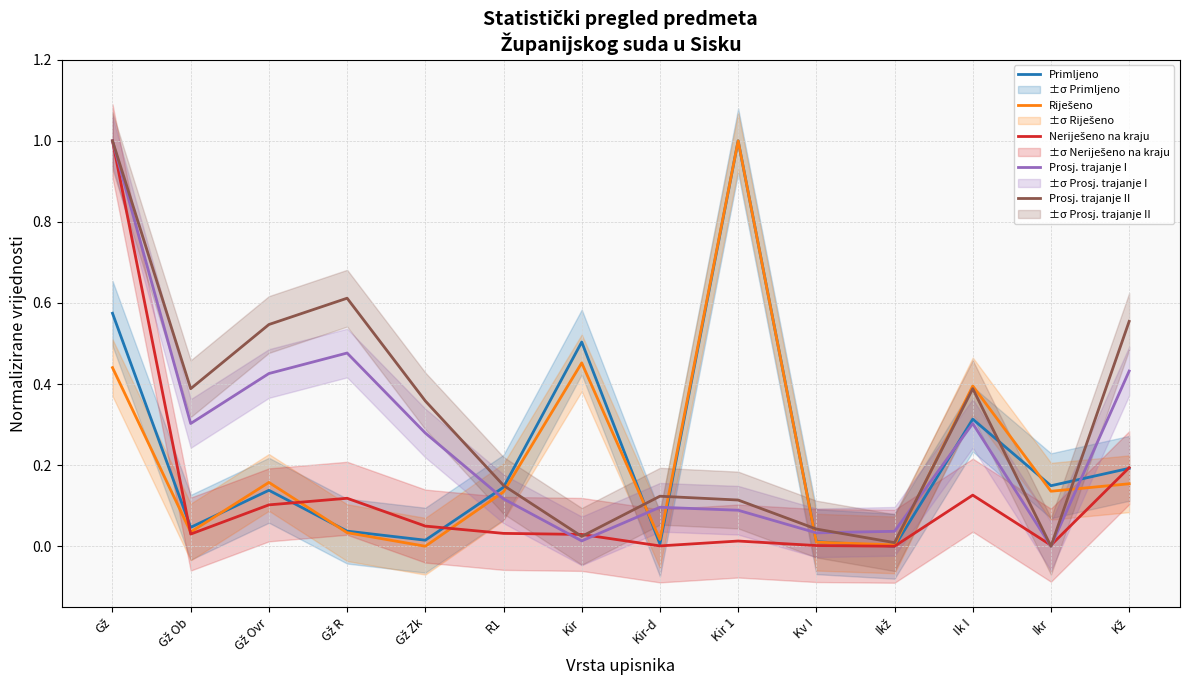

What position from the left is Ikž?

11